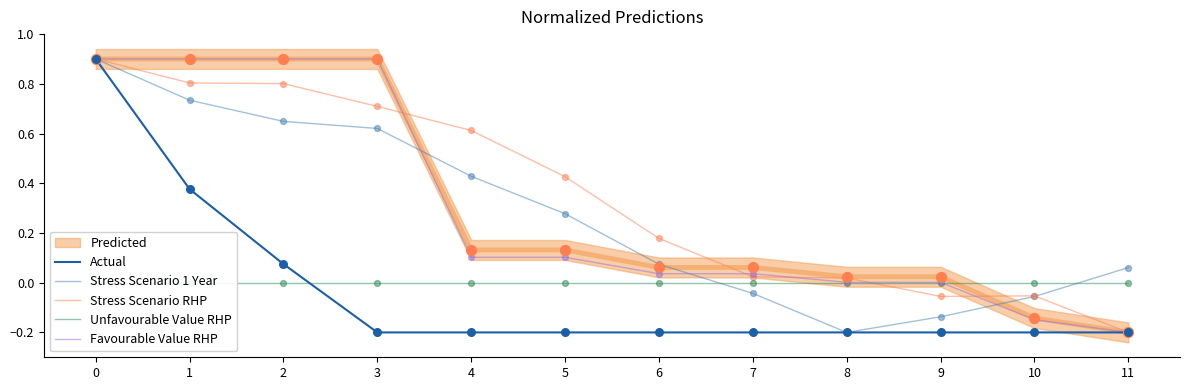

Which series has the widest spread of Y values?

Actual